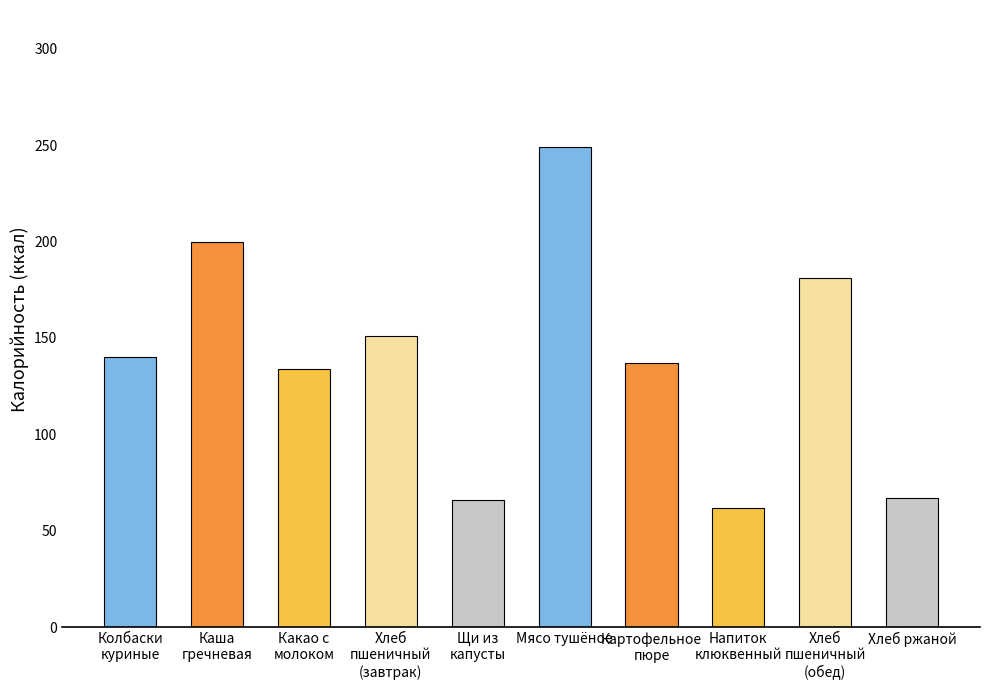

What is the change in value from Каша гречневая to Щи из капусты?

-134